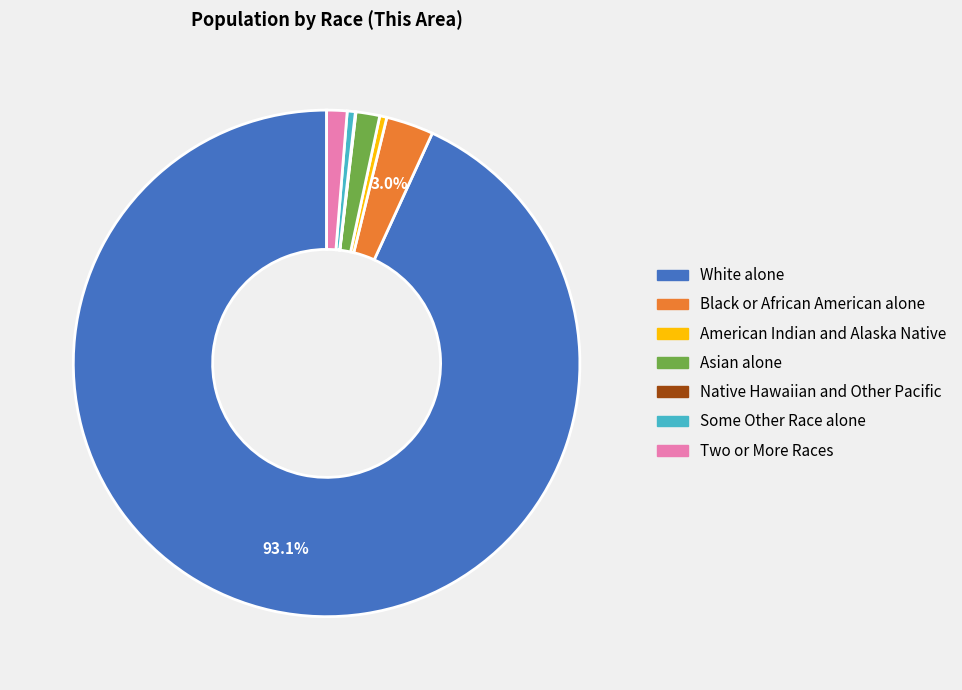

The Black or African American alone slice represents 3% of the pie. True or false?

True